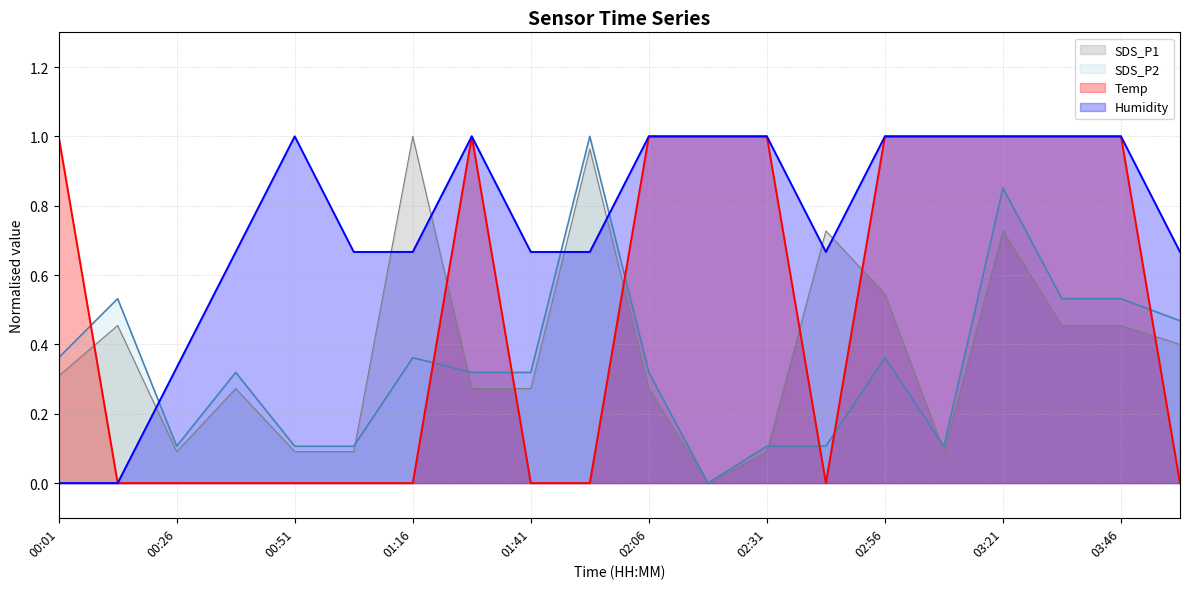

What is the difference between the maximum and minimum values in the Humidity series?

1.0